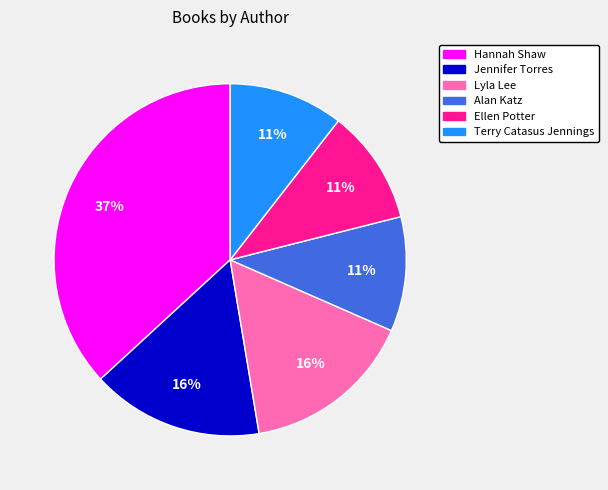

Which has a higher value, Terry Catasus Jennings or Jennifer Torres?

Jennifer Torres